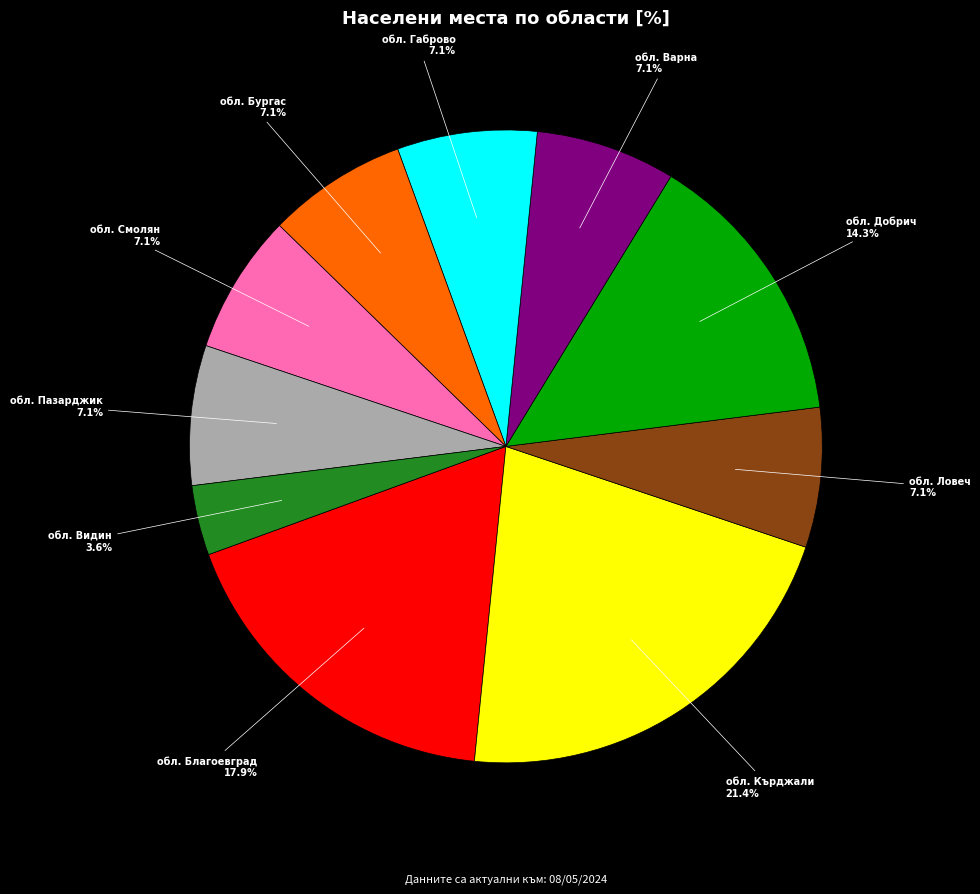

Is there any slice that represents more than half of the pie?

No